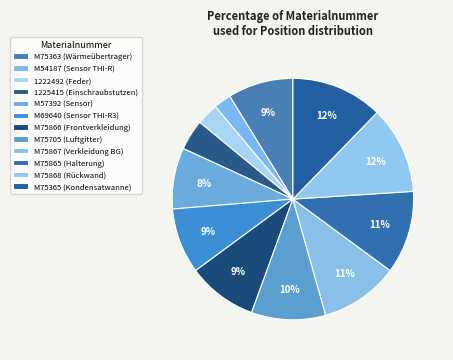

Between M69640 and 1222492, which is larger?

M69640